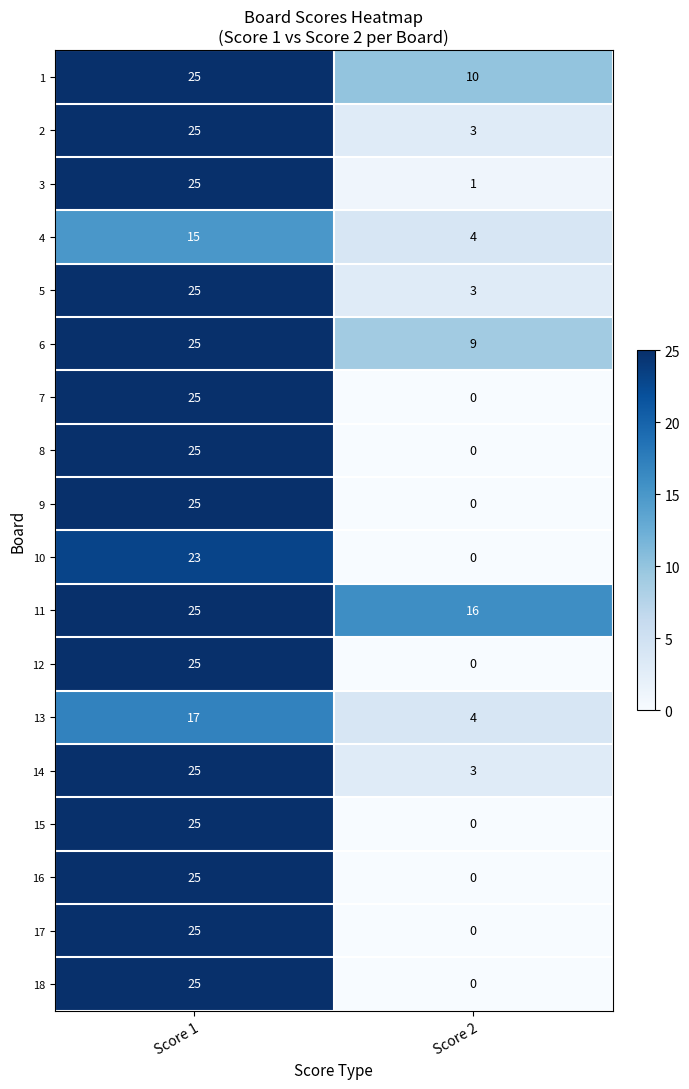

What is the sum of the 3 values at Score 2 and Score 1?

26